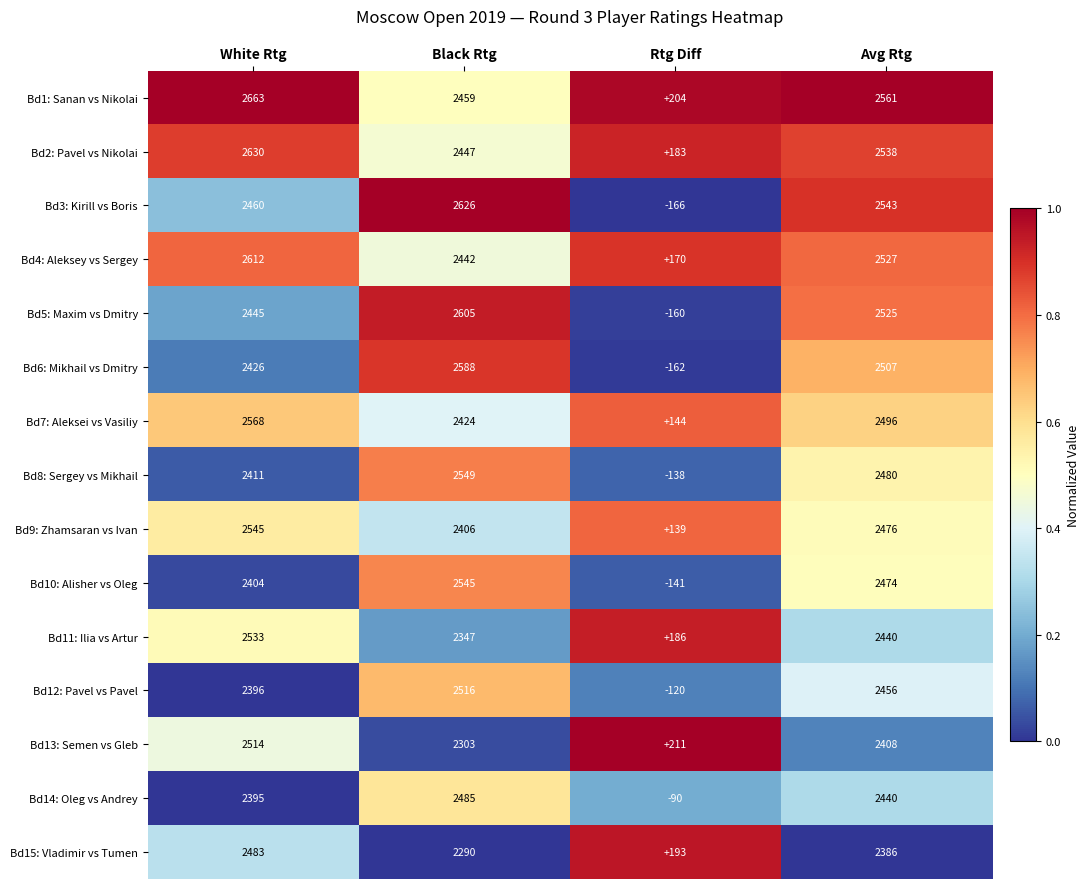

What is the sum of the Bd13: Semen vs Gleb values at Rtg Diff and Avg Rtg?

2619